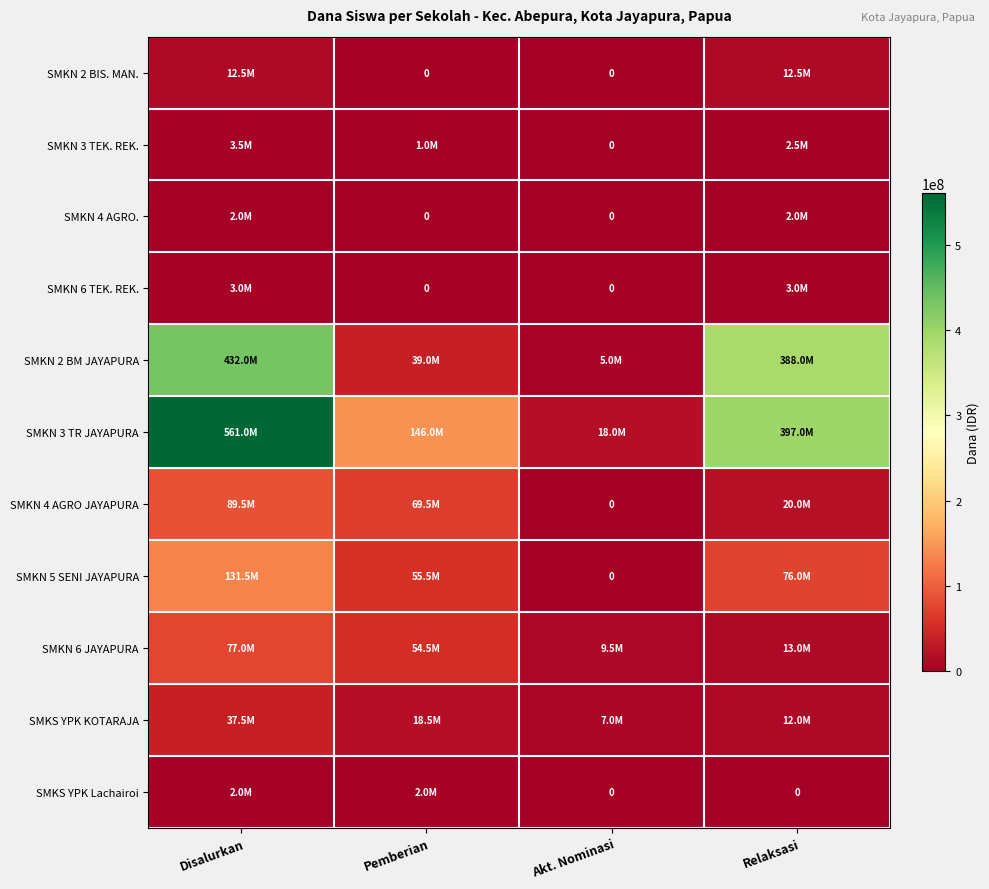

The value of SMKN 6 TEK. REK. at Pemberian is -1428154. True or false?

False